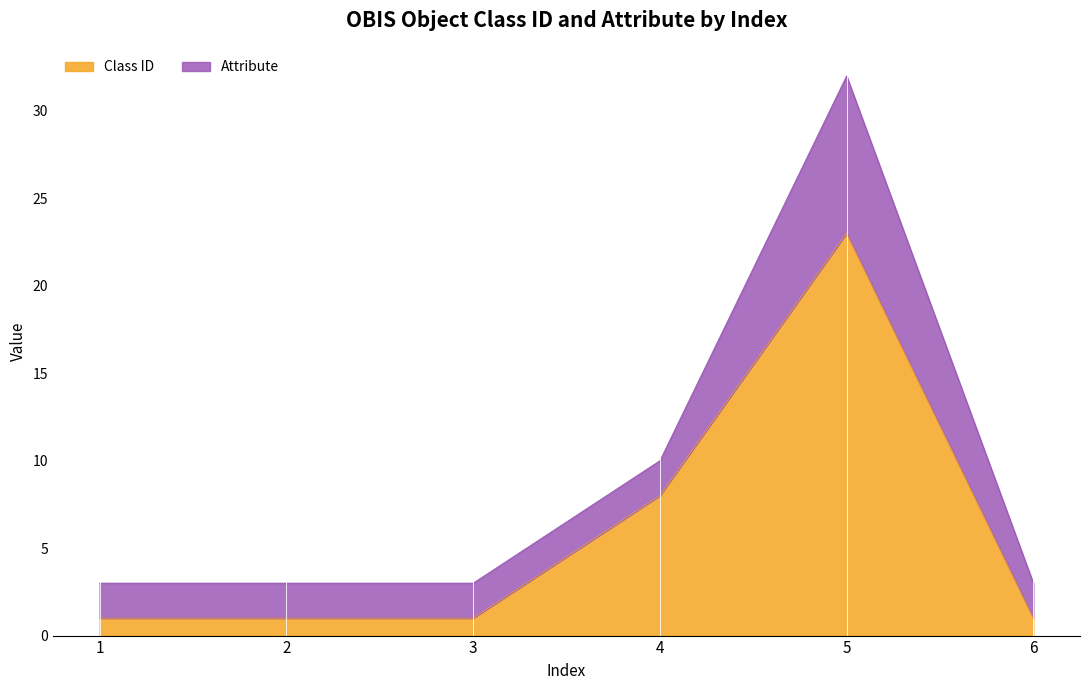

Is it true that the value at 4 is 8?

True